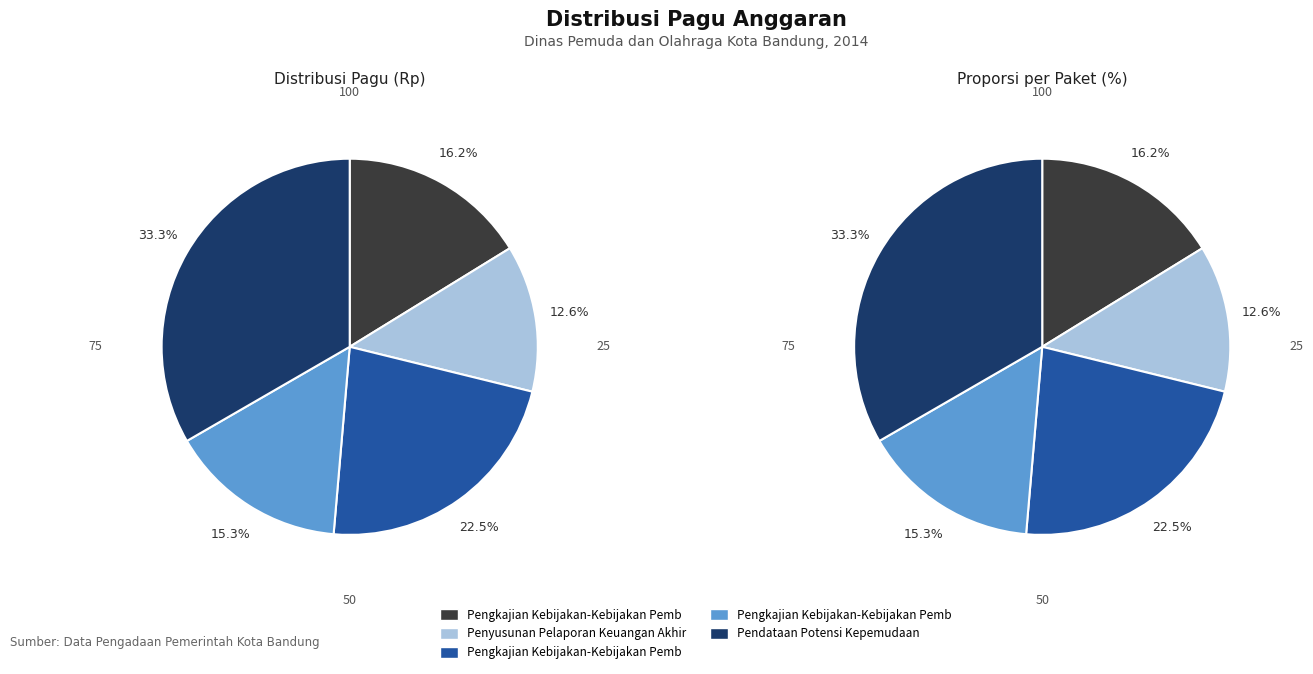

What is the smallest slice in the pie chart?

Penyusunan Pelaporan (788091)